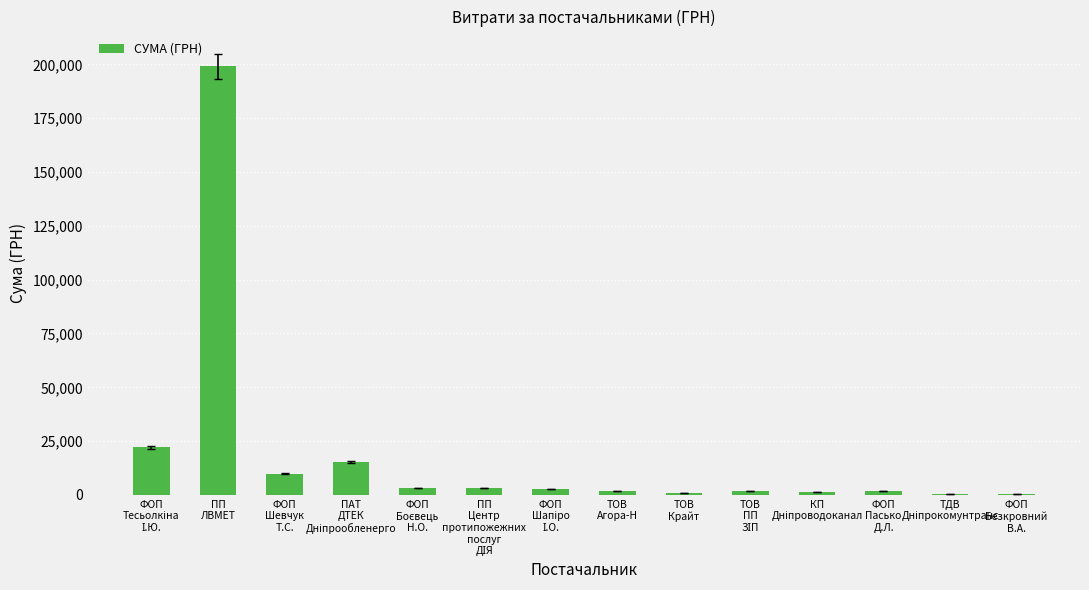

Which label corresponds to the largest value in the chart?

ПП
ЛВМЕТ